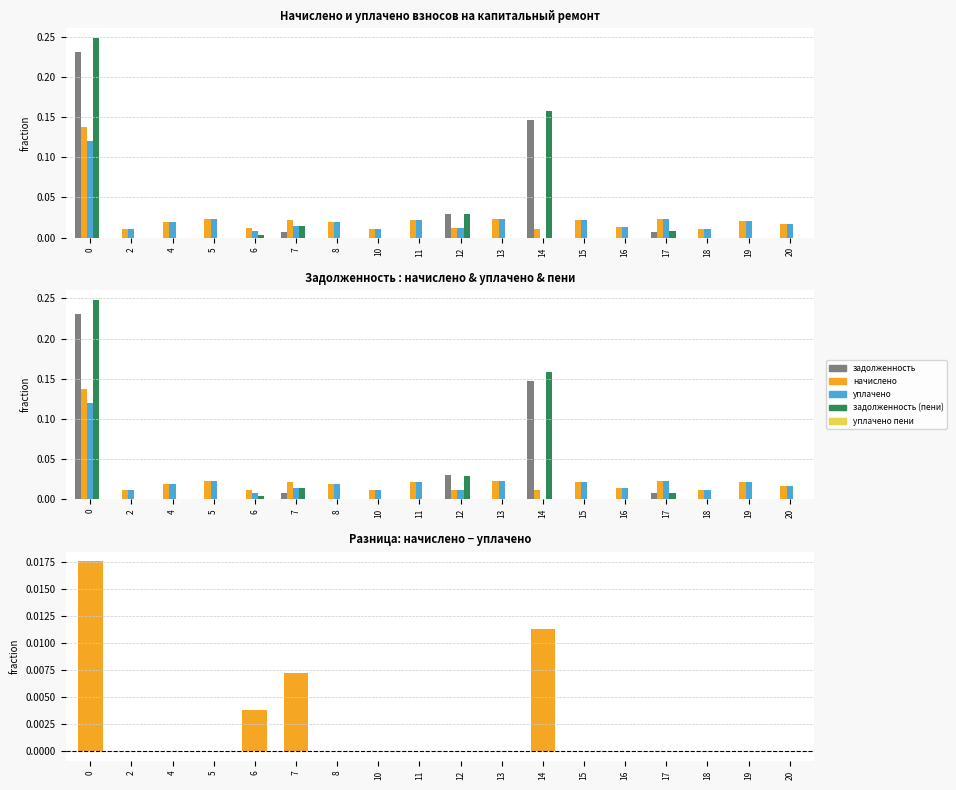

What is the difference between the second highest and second lowest values in the задолженность (пени) series?

0.2